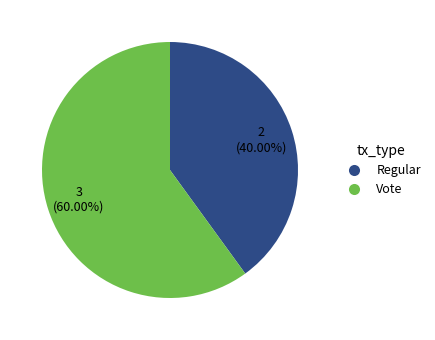

To the nearest percent, what portion does Regular represent?

40%